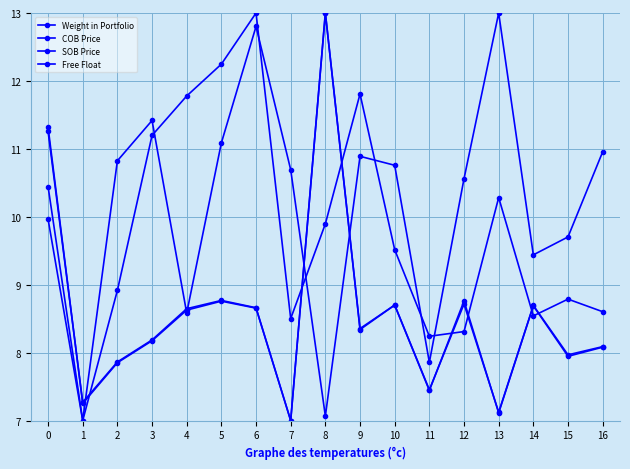

The SOB Price series shows 8.7 at 10. True or false?

True